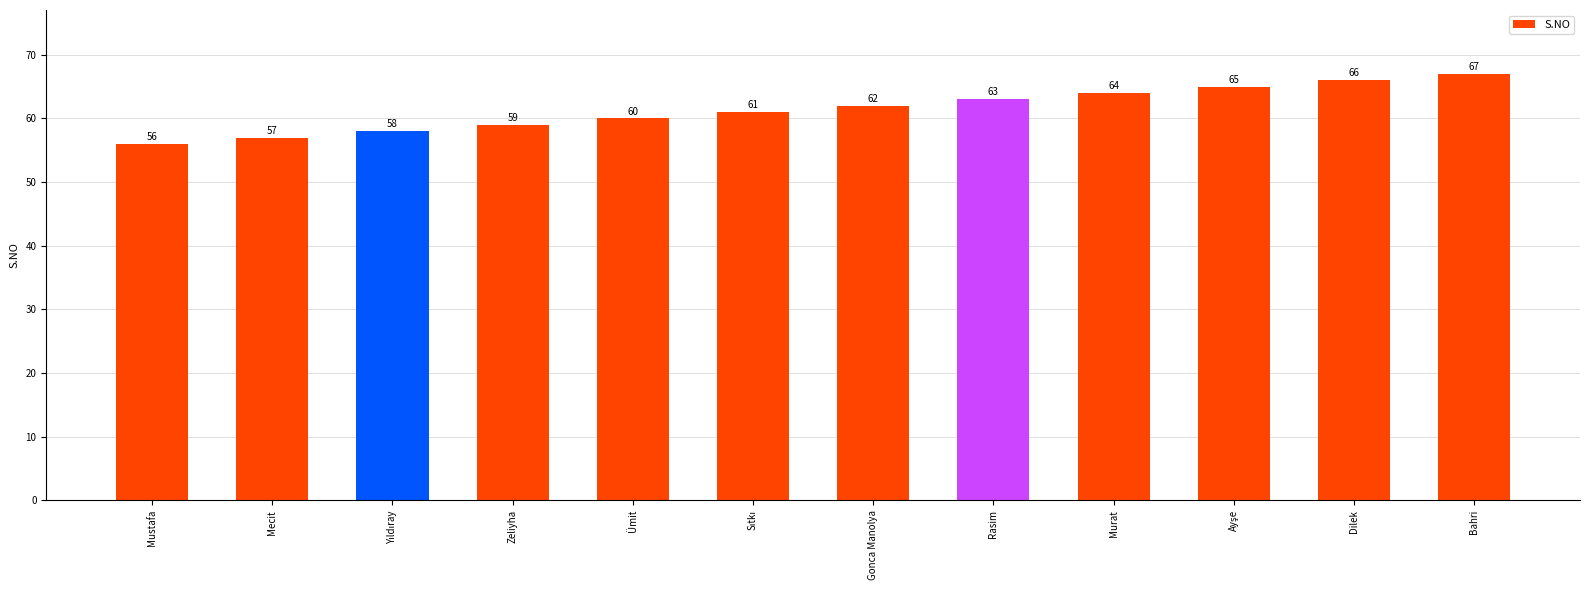

What is the difference between the values at Rasim and Mecit?

6